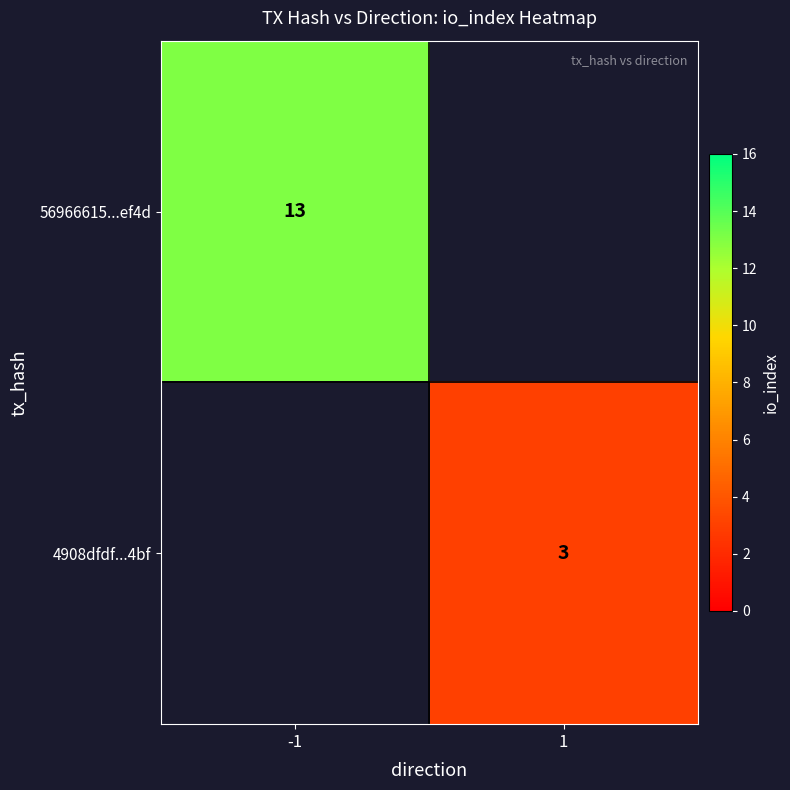

Is the value of 4908dfdf...4bf at 1 greater than the value of 56966615...ef4d at -1?

No